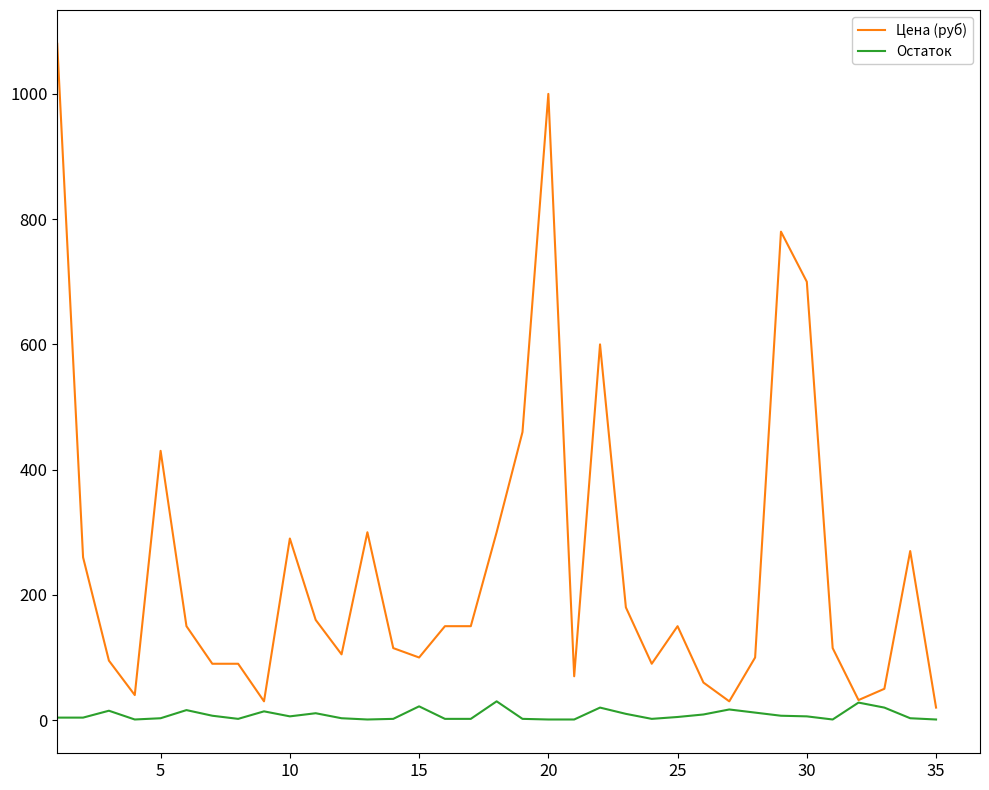

What are all the series names shown in the legend?

Цена (руб), Остаток